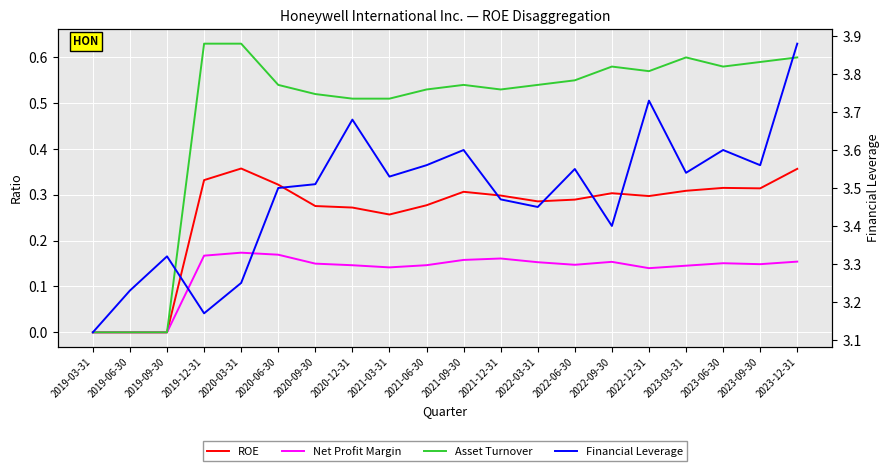

True or false: Financial Leverage and Asset Turnover intersect in this chart.

False